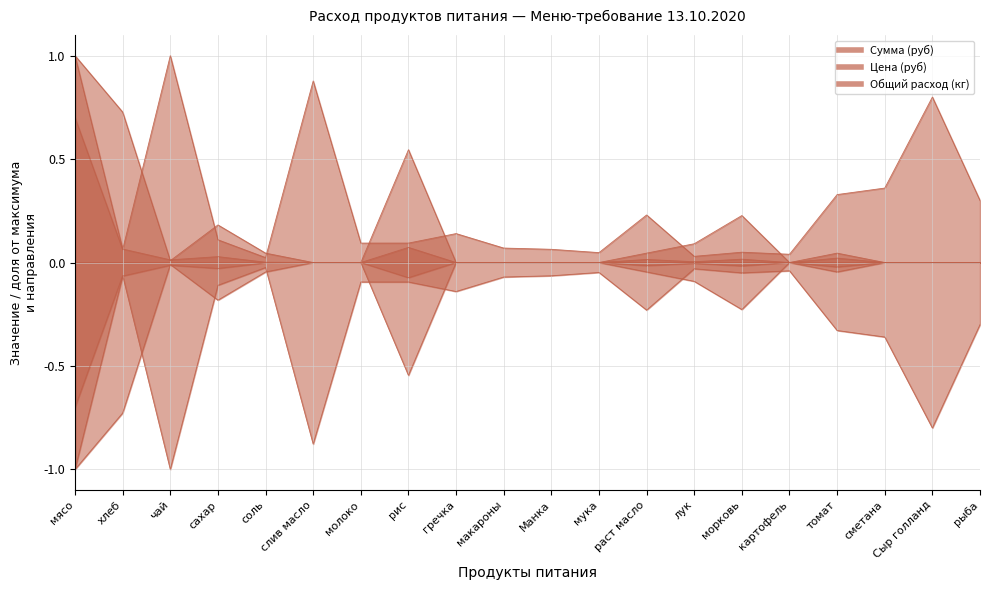

The value of Сумма (руб) at гречка is 0.0. True or false?

True